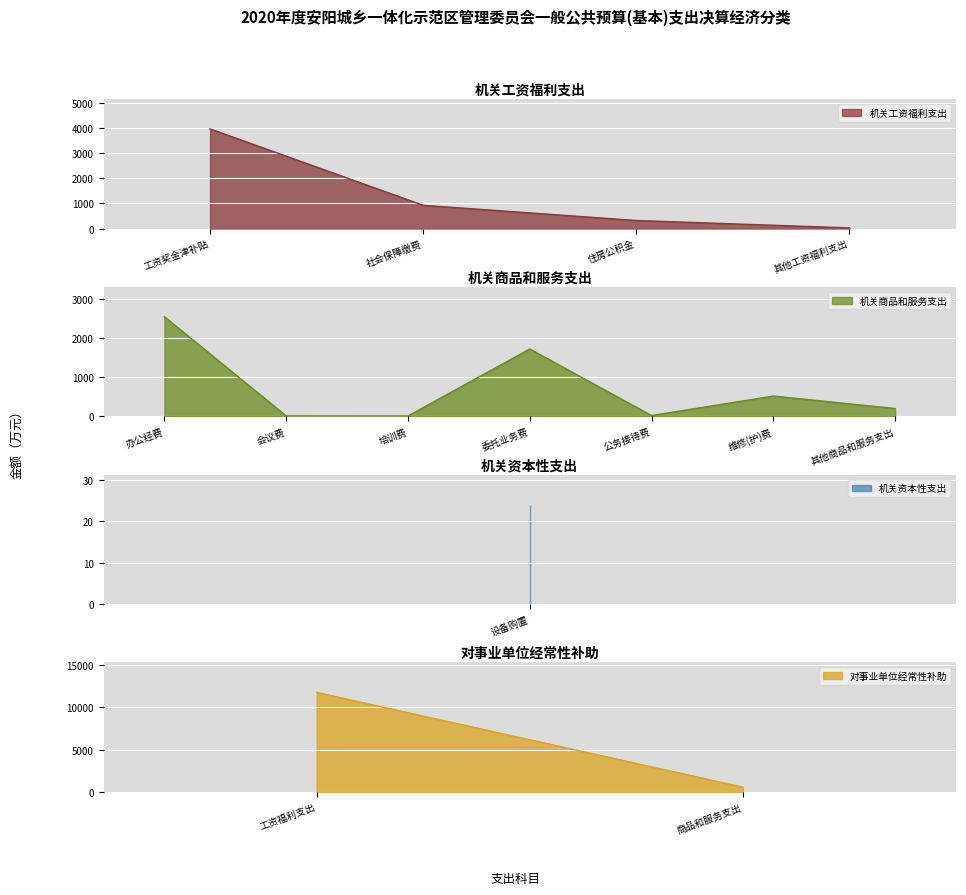

The value of 机关工资福利支出 at 住房公积金 is 494. True or false?

False